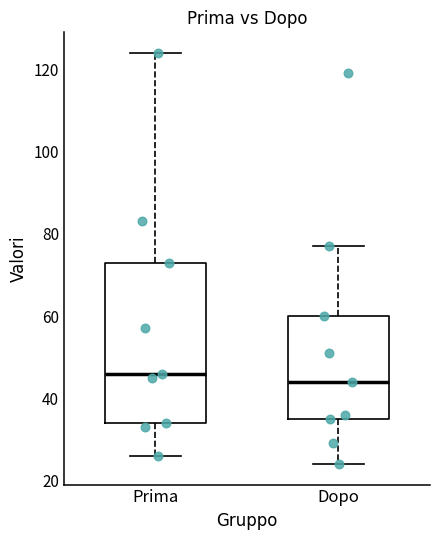

Reading left to right, transcribe this box plot: for each box, give where its median line is, the range the box spans, and where its two whiskers end, as read against the y-axis. The values are not printed on the chart, so give them approximately, as read against the axis.

Prima: median 46, box 34 to 74, whiskers 26 to 124
Dopo: median 44, box 36 to 60, whiskers 24 to 78